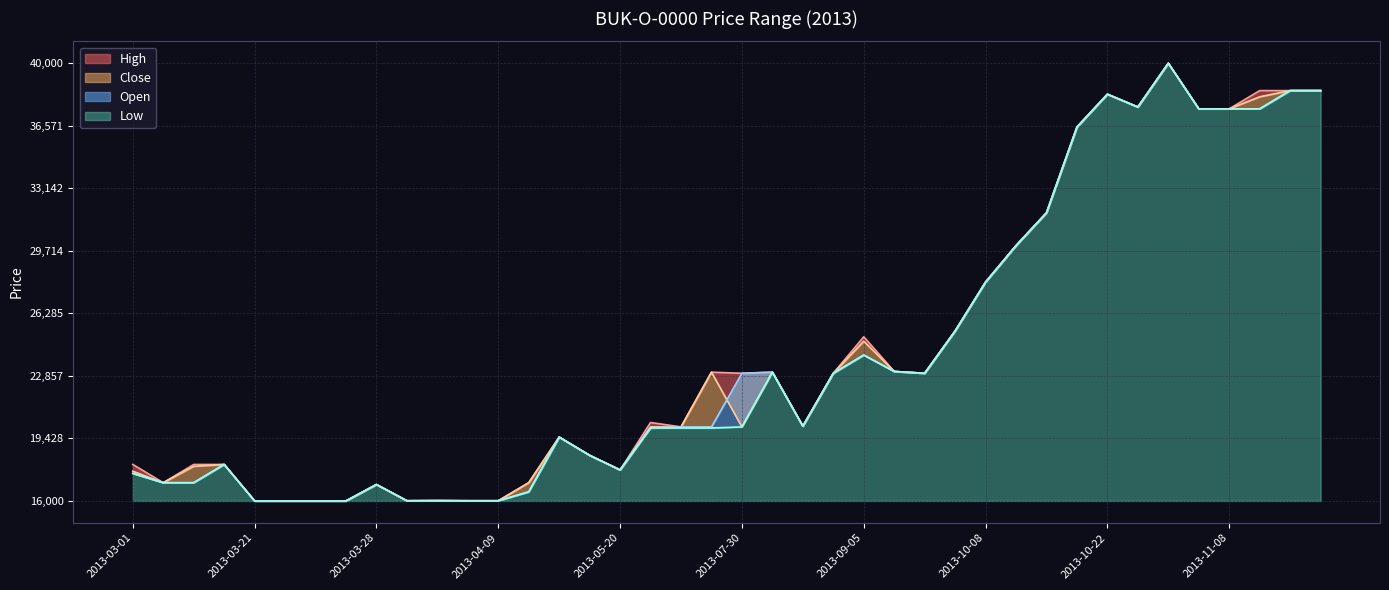

Rank the categories by High value from highest to lowest.

2013-10-25, 2013-11-13, 2013-11-14, 2013-11-18, 2013-10-22, 2013-10-23, 2013-11-07, 2013-11-08, 2013-10-21, 2013-10-15, 2013-10-11, 2013-10-08, 2013-09-30, 2013-09-05, 2013-09-06, 2013-07-17, 2013-08-23, 2013-07-30, 2013-09-03, 2013-09-17, 2013-06-24, 2013-08-27, 2013-07-15, 2013-04-30, 2013-05-17, 2013-03-01, 2013-03-12, 2013-03-14, 2013-05-20, 2013-03-11, 2013-04-15, 2013-03-28, 2013-04-05, 2013-04-03, 2013-04-08, 2013-04-09, 2013-03-21, 2013-03-22, 2013-03-26, 2013-03-27